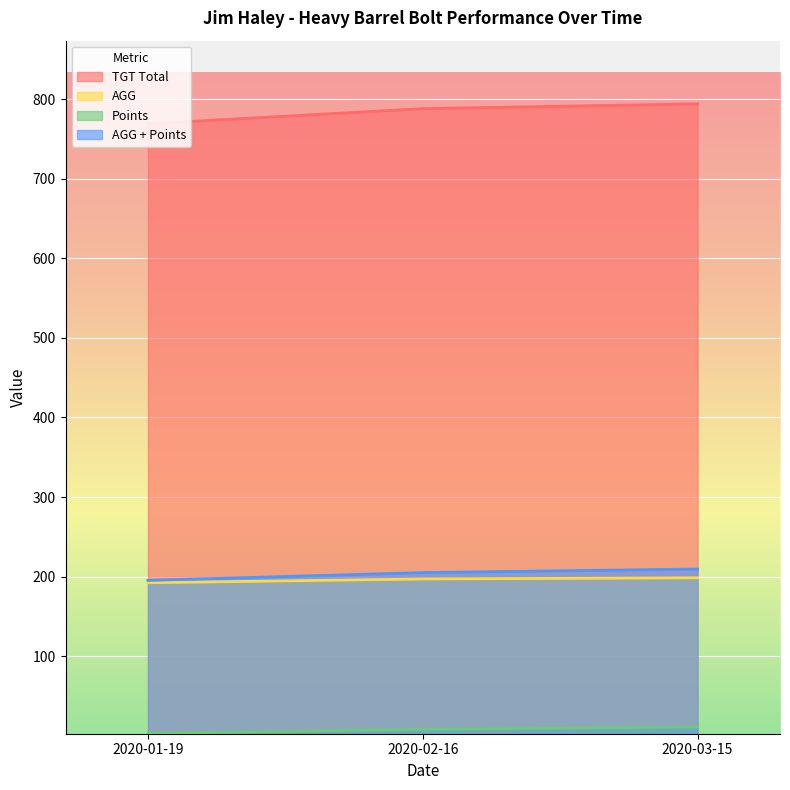

At how many categories does at least one series exceed 595?

3